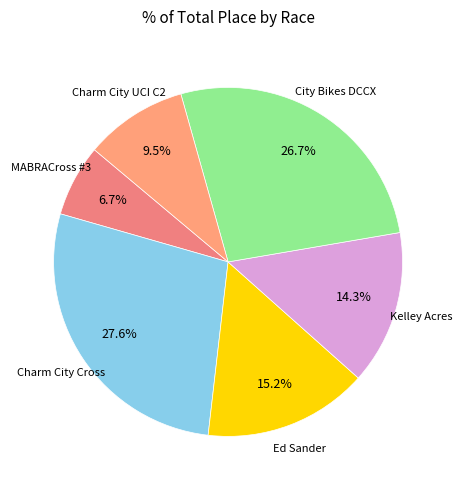

Count the number of slices in the pie.

6